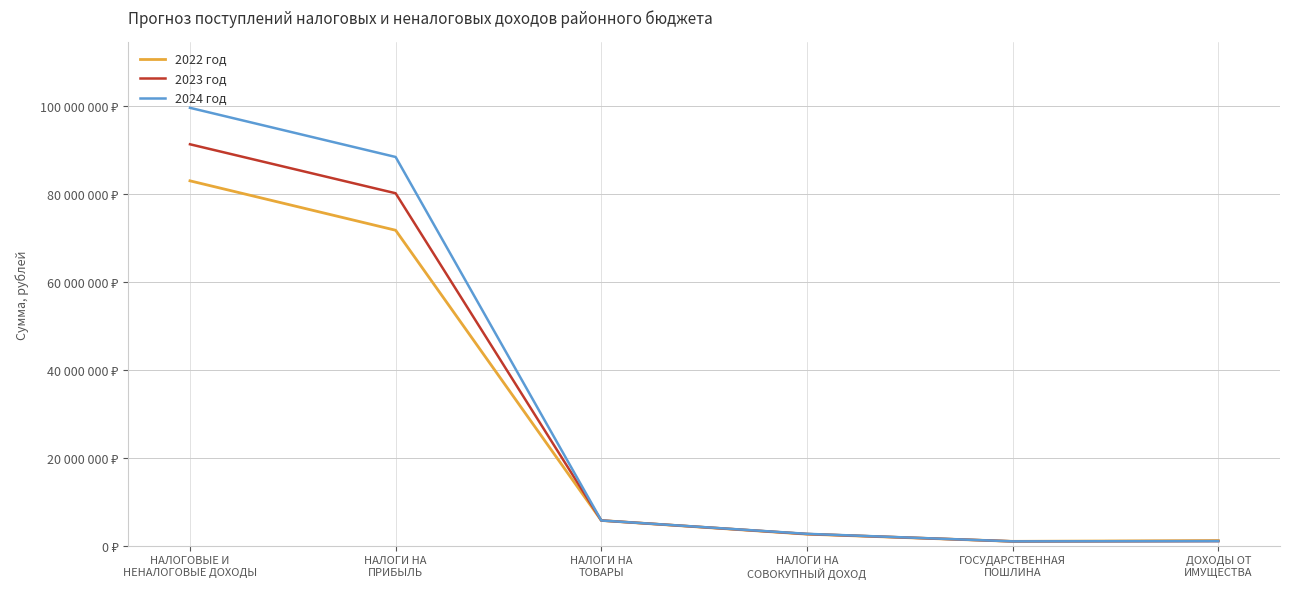

True or false: 2024 год and 2022 год cross at least once.

False